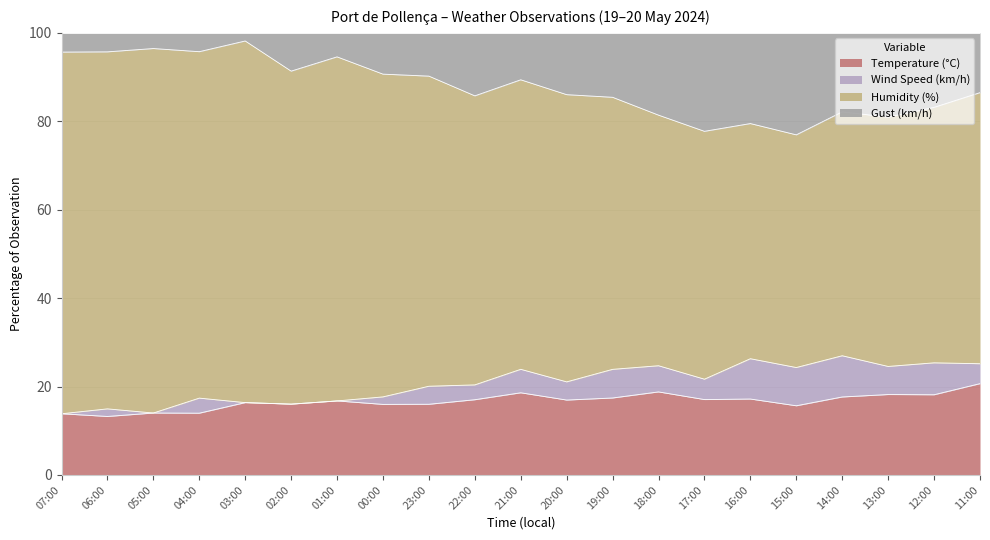

What is the total value across all series at 07:00?

100.0